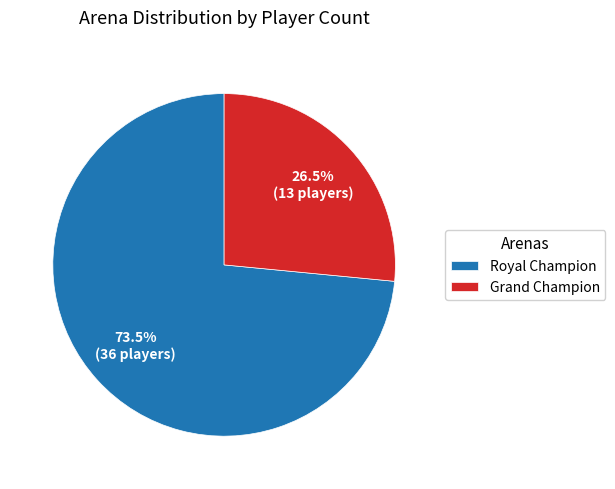

Which has a higher value, Royal Champion or Grand Champion?

Royal Champion